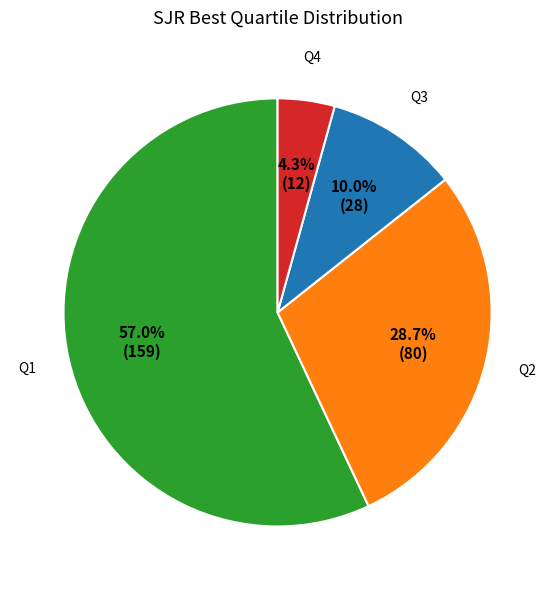

To the nearest percent, what portion does Q2 represent?

29%